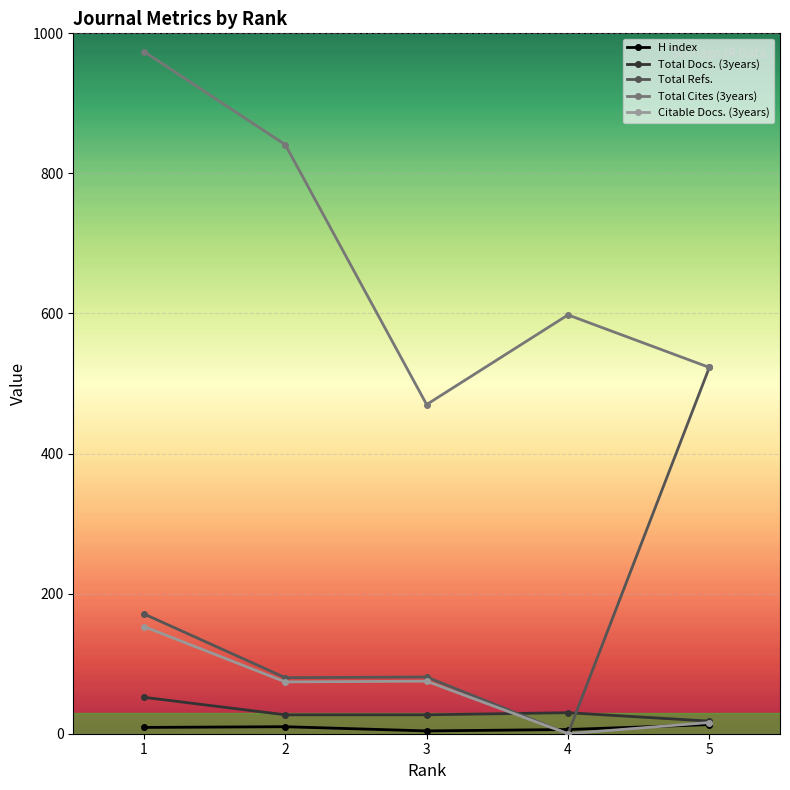

The Total Refs. series shows 712 at 5. True or false?

False